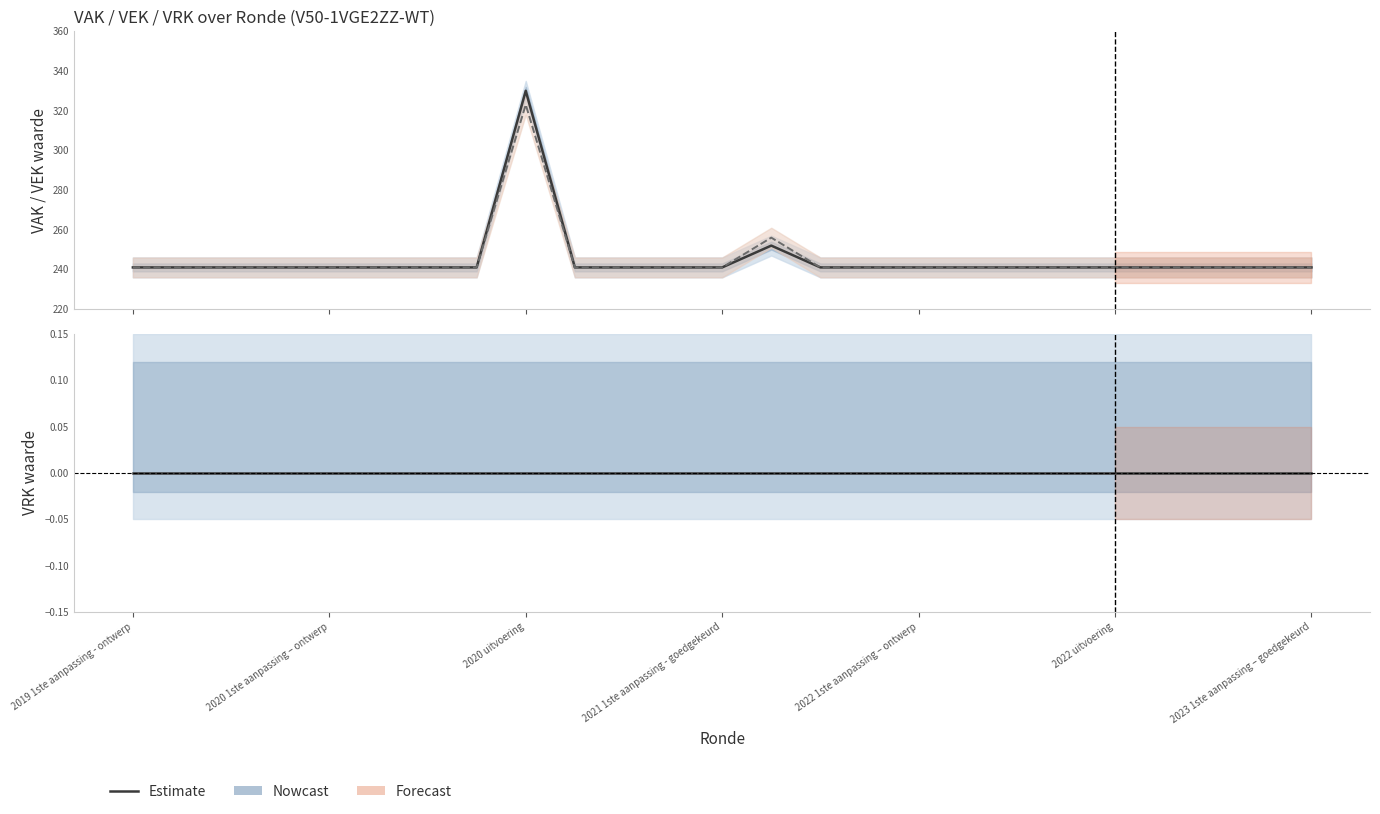

What is the difference between the second highest and minimum values in the VEK series?

15